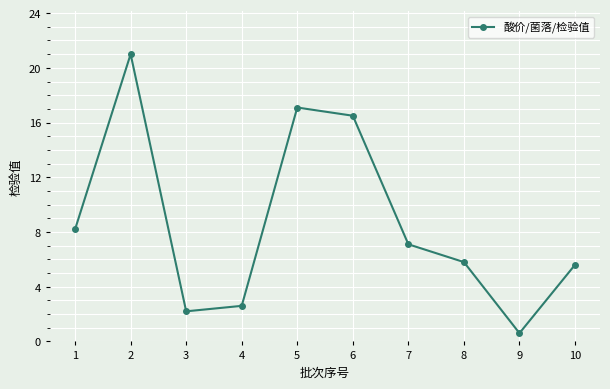

How many points are lower than both their immediate neighbors (excluding endpoints)?

2